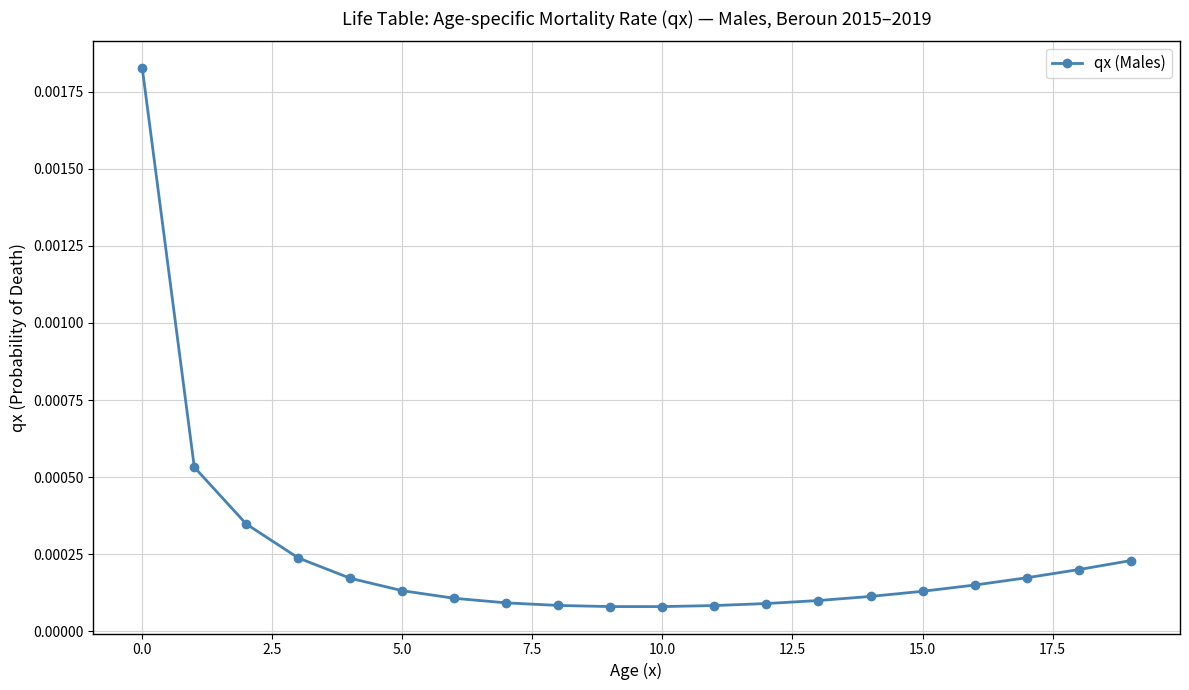

How many lines are shown in the chart?

1